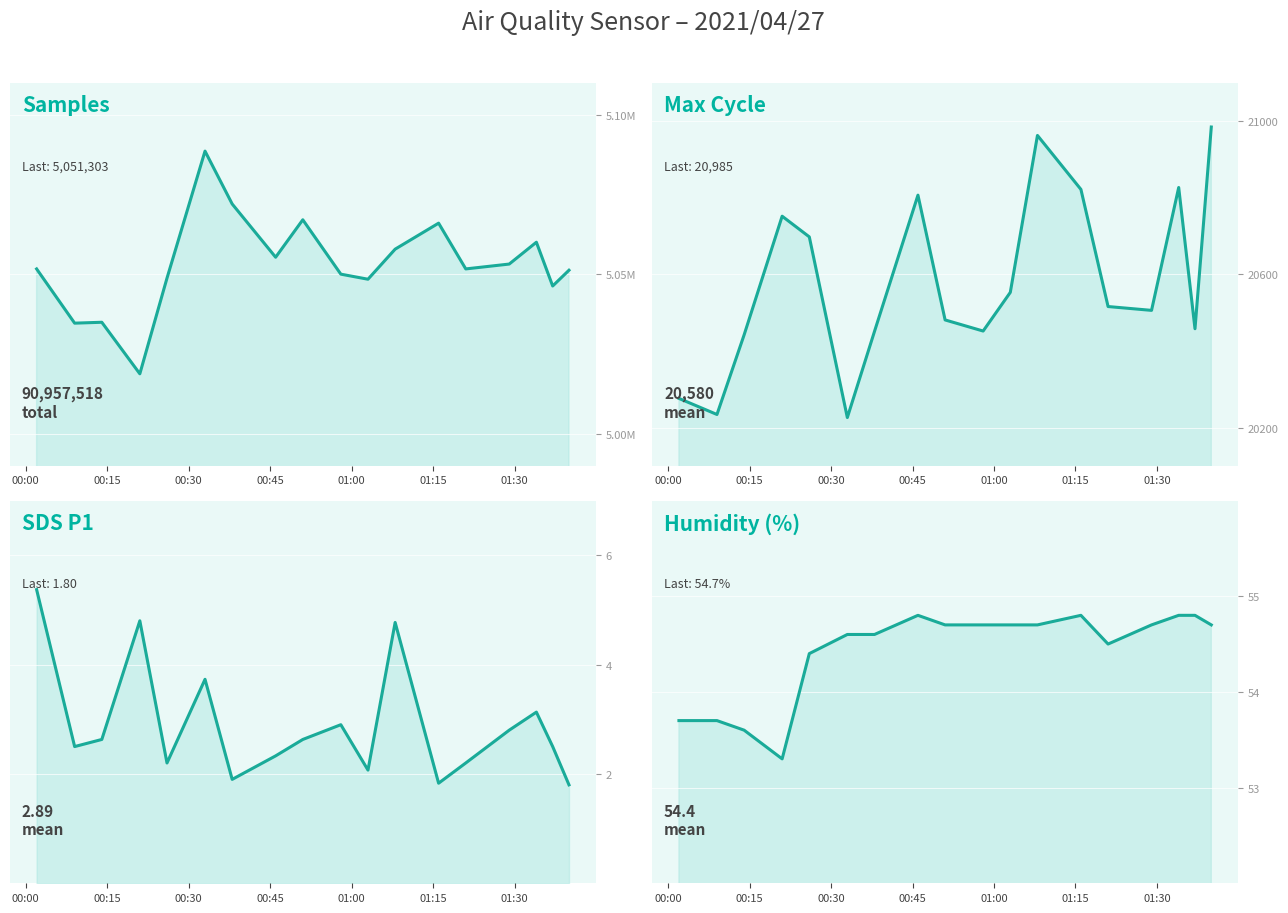

The Humidity line series shows 94.0 at 00:00. True or false?

False